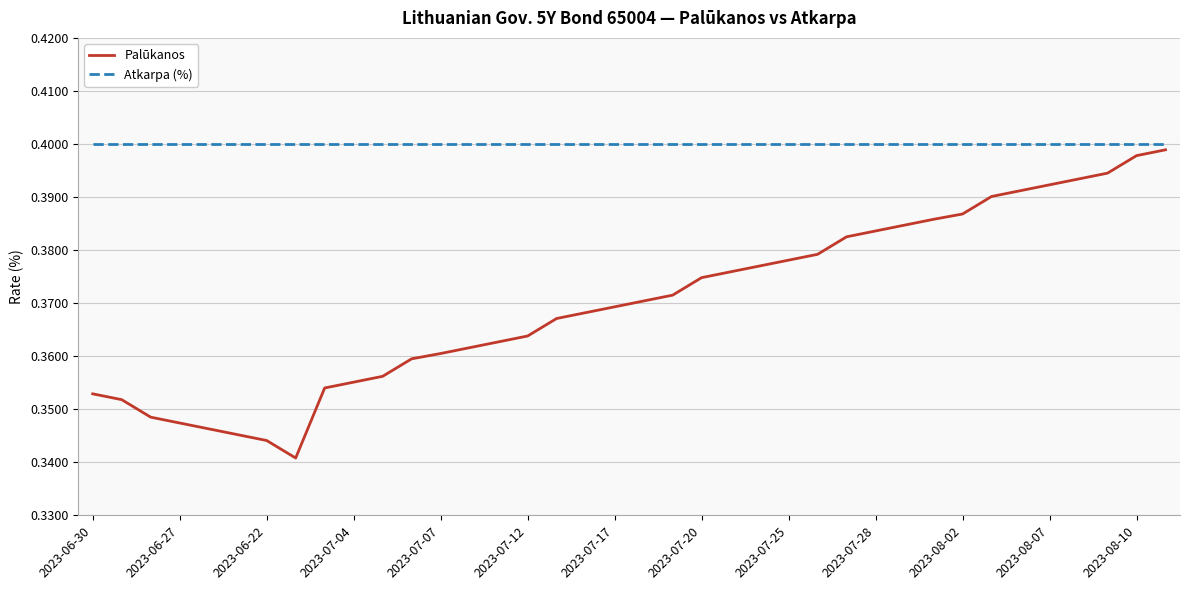

Count the Palūkanos values in the range 0 to 1.

38